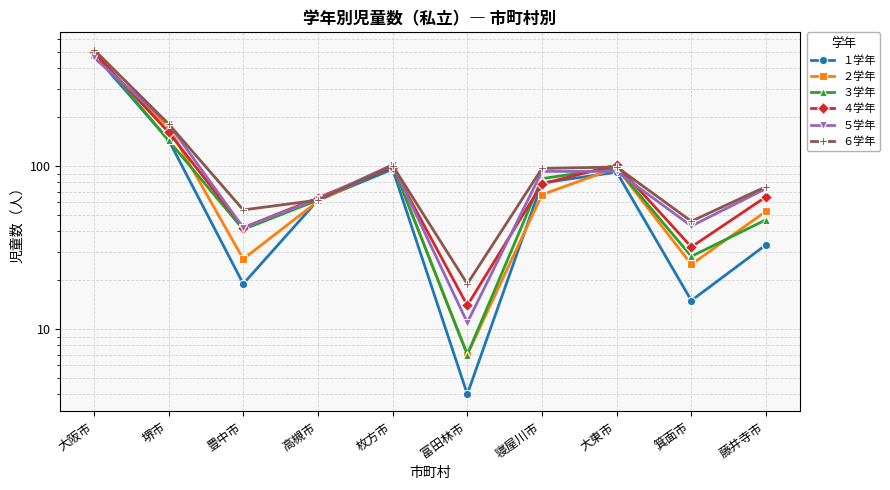

True or false: ６学年 has a value of 78 at 箕面市.

False